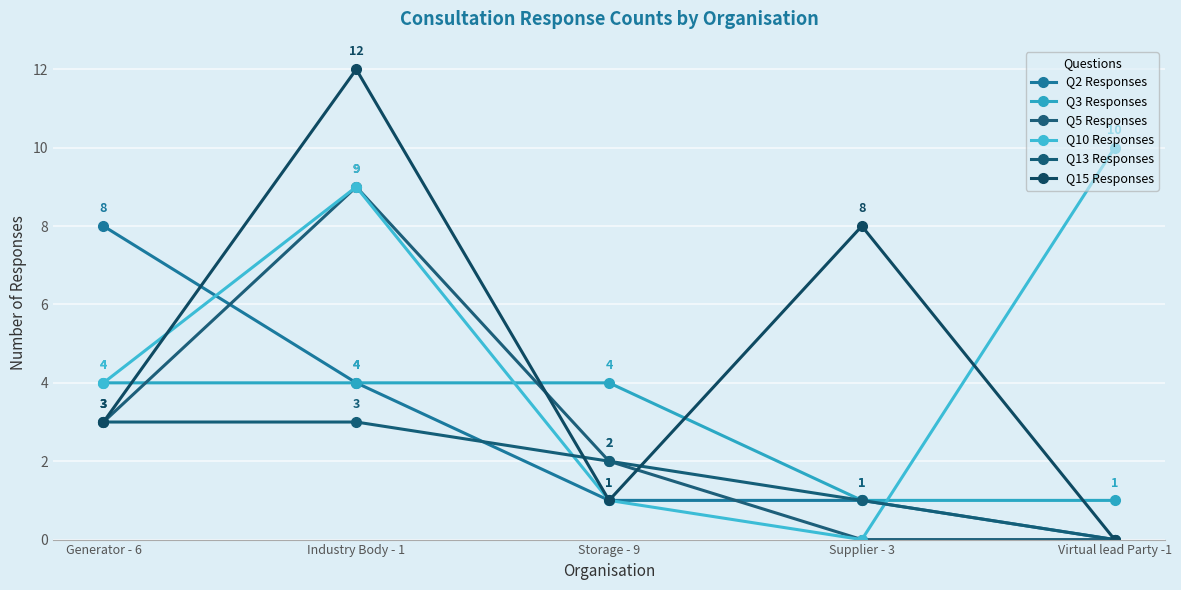

What is the average value of the Q15 Responses series?

5